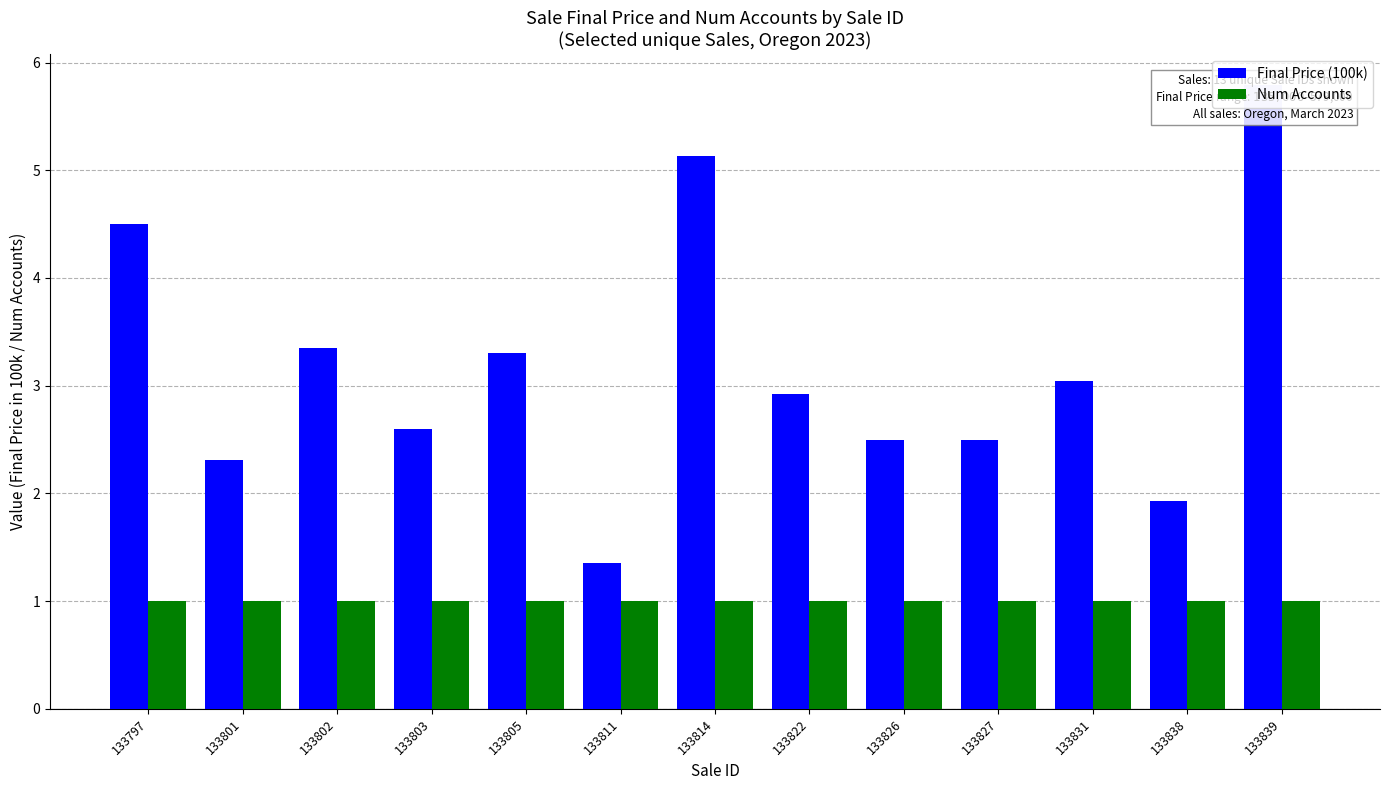

Does the chart contain any negative values?

No